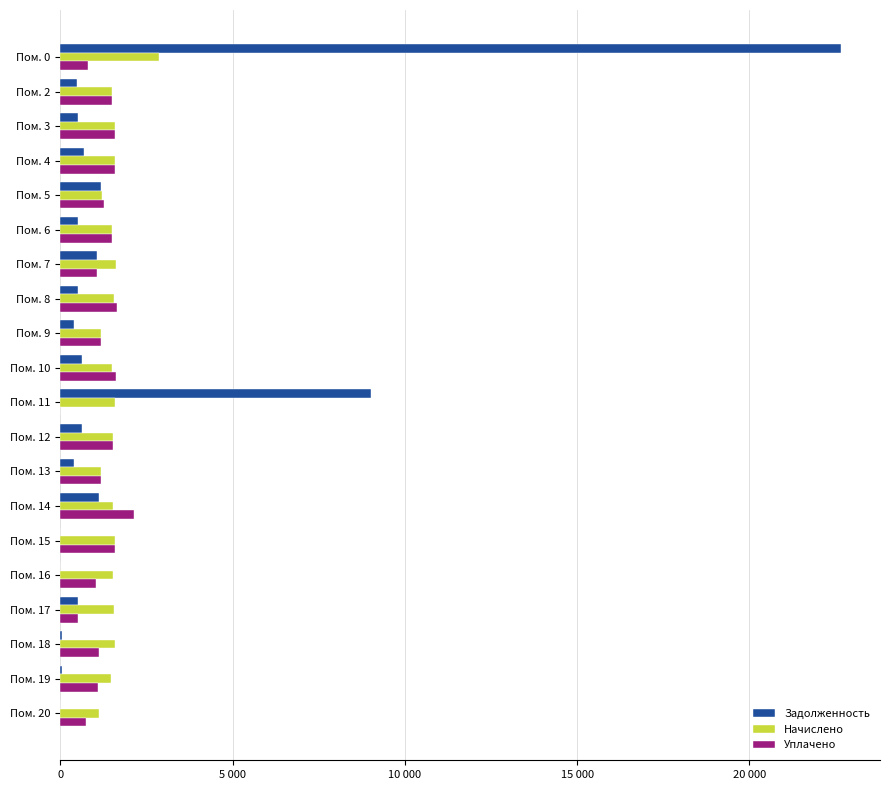

What are all the series names shown in the legend?

Задолженность, Начислено, Уплачено